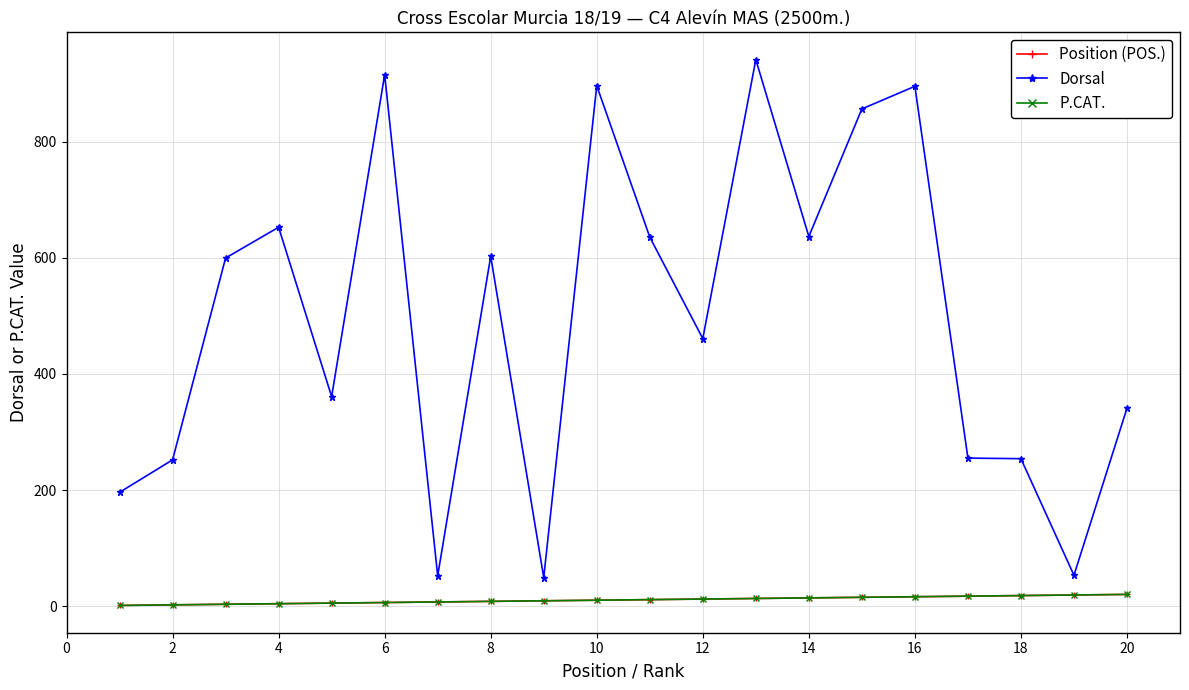

True or false: Position (POS.) and P.CAT. cross at least once.

False